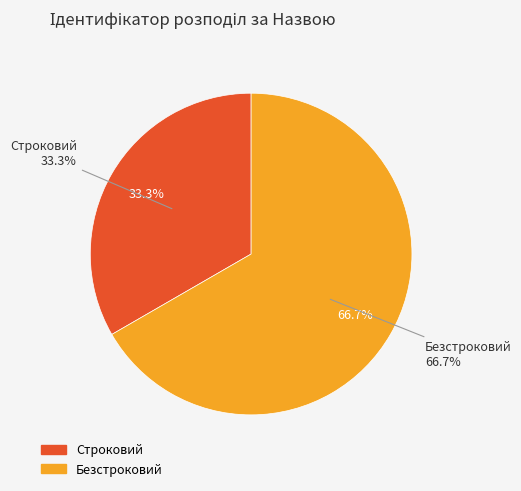

Which category accounts for the majority?

Безстроковий